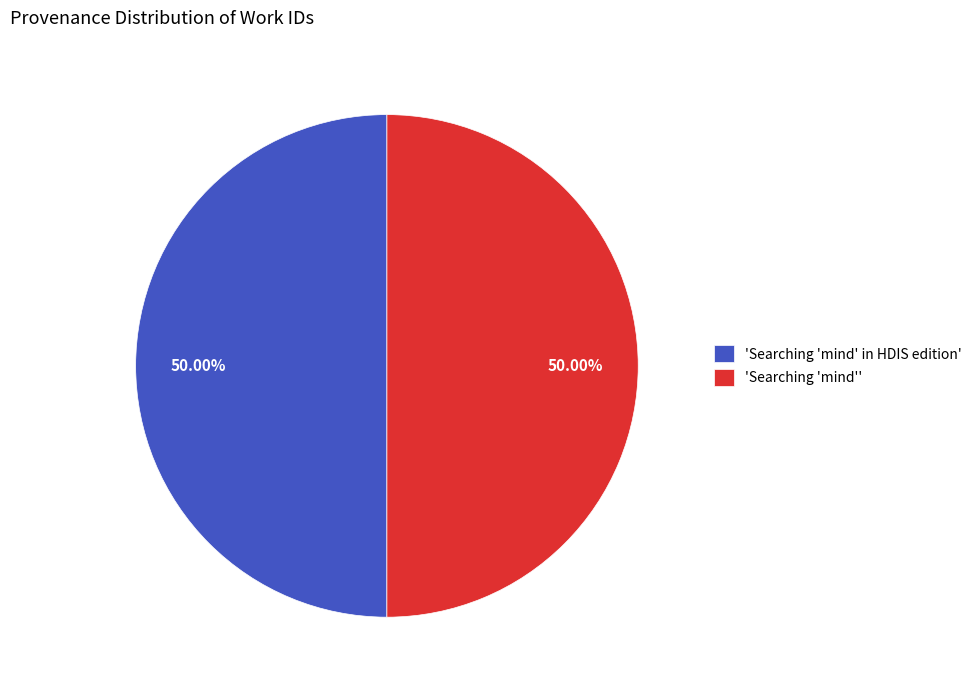

Is the sum of 'Searching 'mind' in HDIS edition' and 'Searching 'mind'' greater than half?

Yes